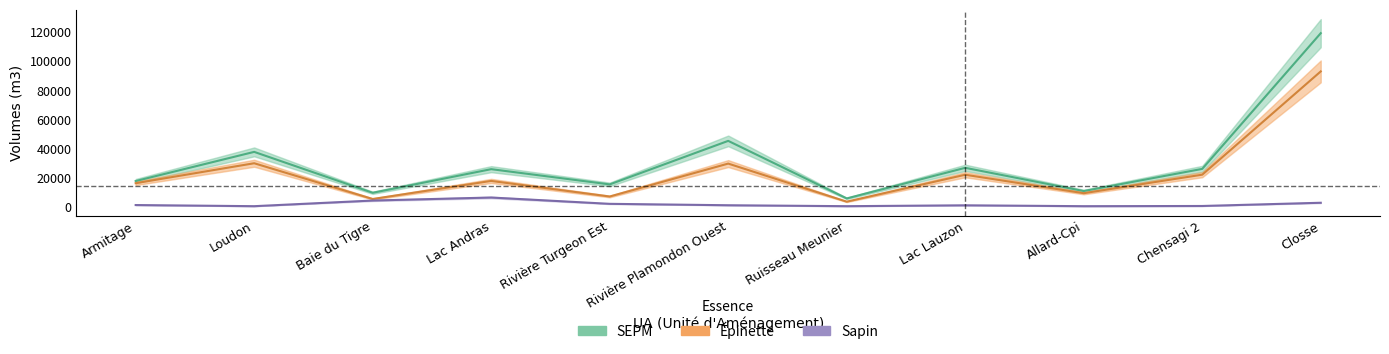

Reading left to right, what are all the values shown in this chart?

SEPM: Armitage=17538.0	Loudon=37610.5	Baie du Tigre=9453.5	Lac Andras=25715.0	Rivière Turgeon Est=15225.5	Rivière Plamondon Ouest=45186.2	Ruisseau Meunier=5568.5	Lac Lauzon=26640.0	Allard-Cpi=10656.0	Chensagi 2=25900.0	Closse=119325.0
Épinette: Armitage=16058.0	Loudon=29794.2	Baie du Tigre=5180.0	Lac Andras=17621.2	Rivière Turgeon Est=6891.2	Rivière Plamondon Ouest=29553.8	Ruisseau Meunier=3339.2	Lac Lauzon=21876.2	Allard-Cpi=9166.8	Chensagi 2=21922.5	Closse=93008.8
Sapin: Armitage=1017.5	Loudon=231.2	Baie du Tigre=4116.2	Lac Andras=6197.5	Rivière Turgeon Est=1850.0	Rivière Plamondon Ouest=878.8	Ruisseau Meunier=231.2	Lac Lauzon=832.5	Allard-Cpi=231.2	Chensagi 2=370.0	Closse=2590.0